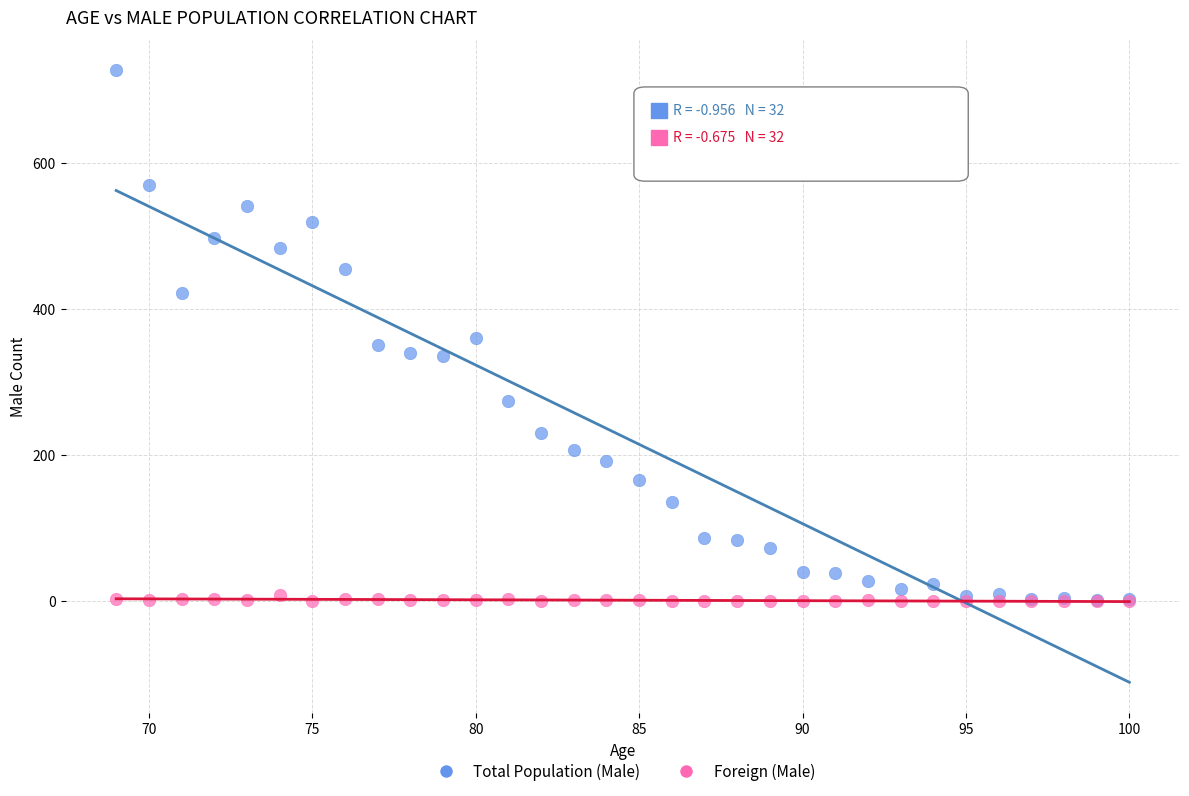

What are all the series names shown in the legend?

Total Population (Male), Foreign (Male)